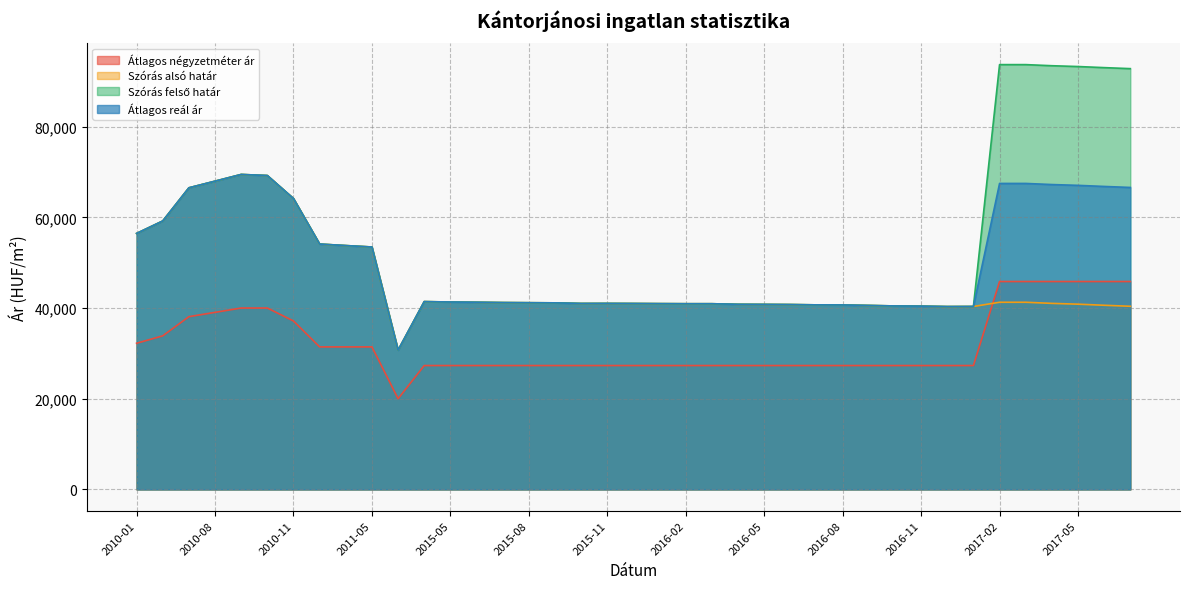

What is the difference between the second highest and second lowest values in the Szórás alsó határ series?

28897